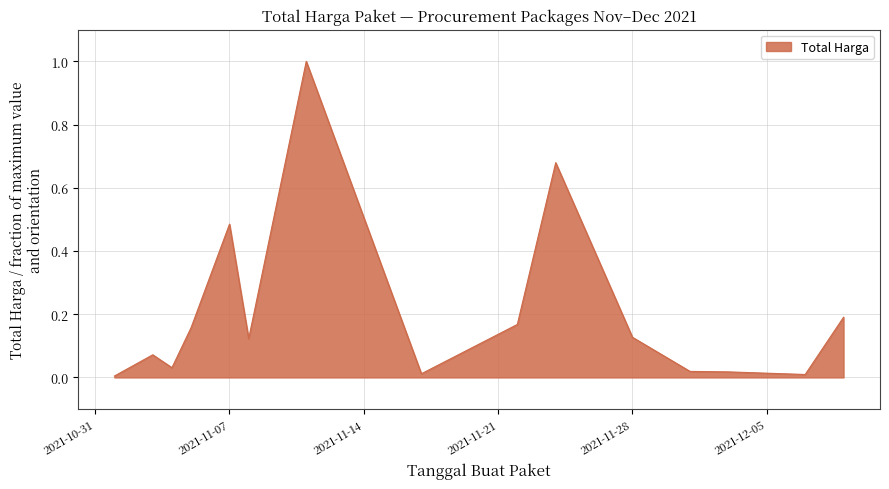

Does the chart display data point markers on the line(s)?

No